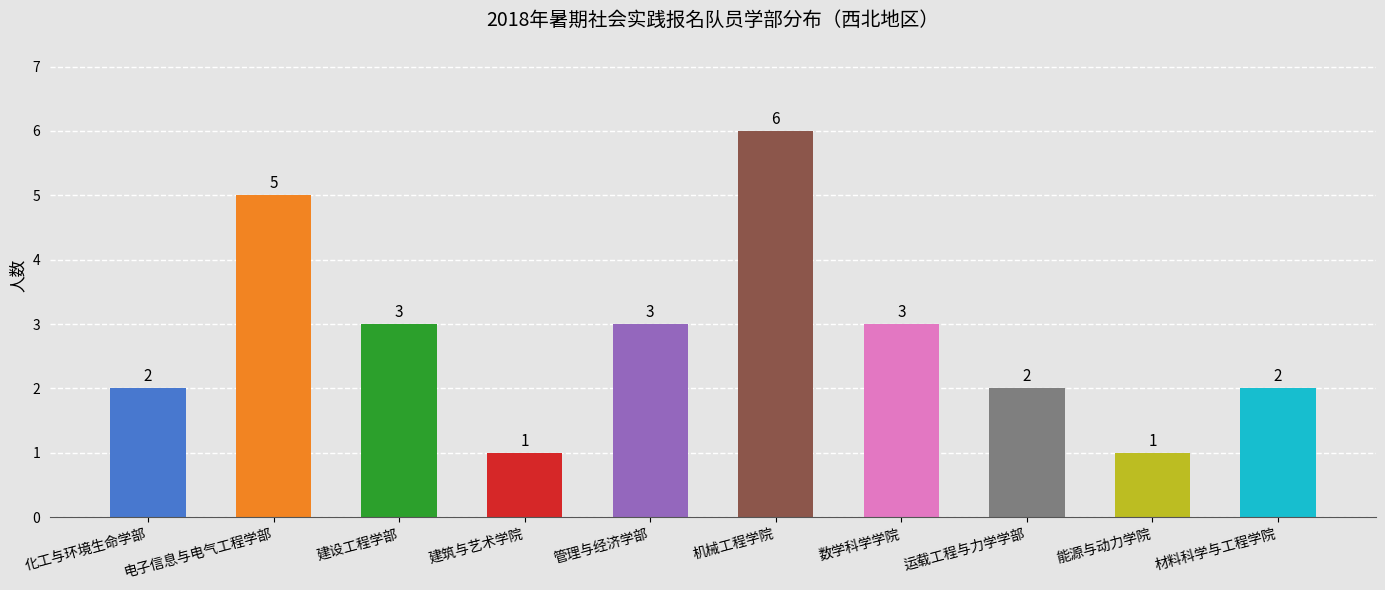

How many data points does each series have?

10